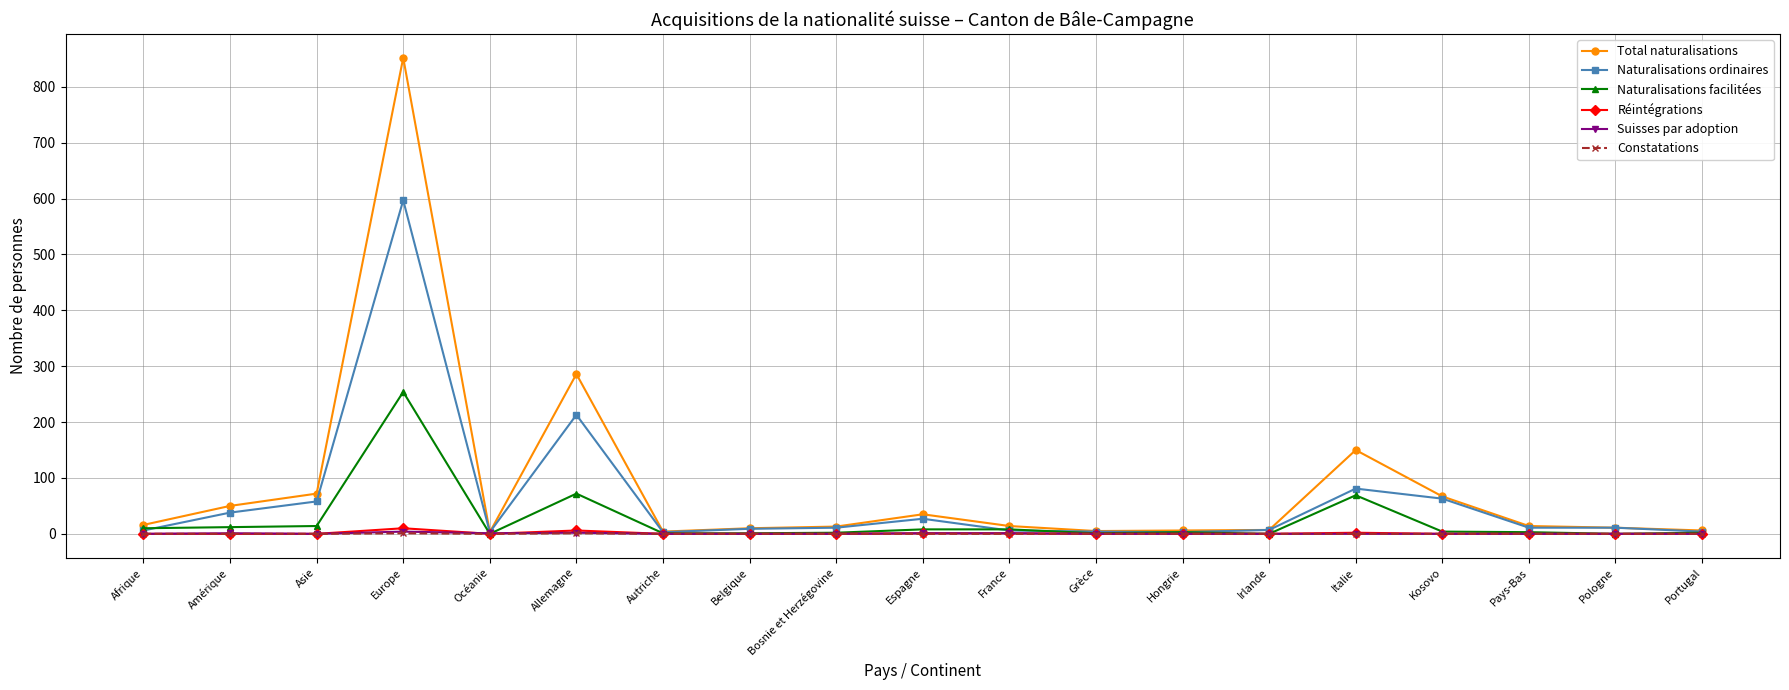

Is it true that Naturalisations facilitées equals 254 at Europe?

True